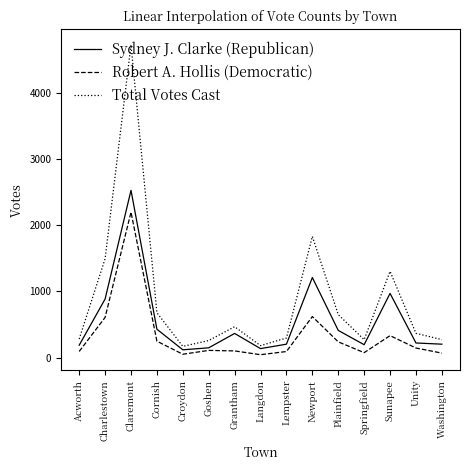

Is it true that Total Votes Cast equals 2000 at Charlestown?

False